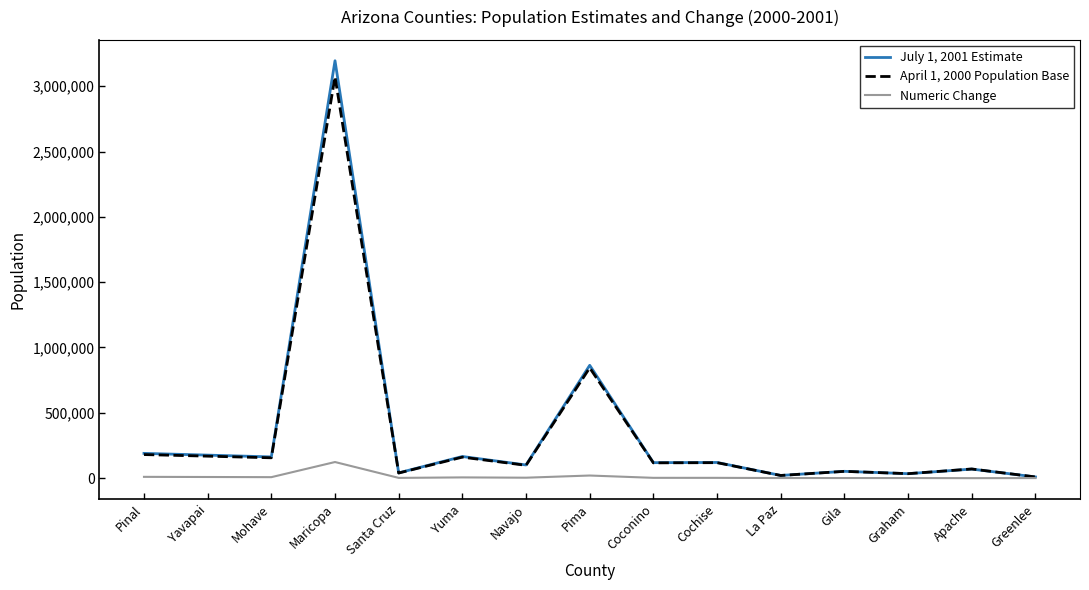

Which category has the highest value in the April 1, 2000 Population Base series?

Maricopa